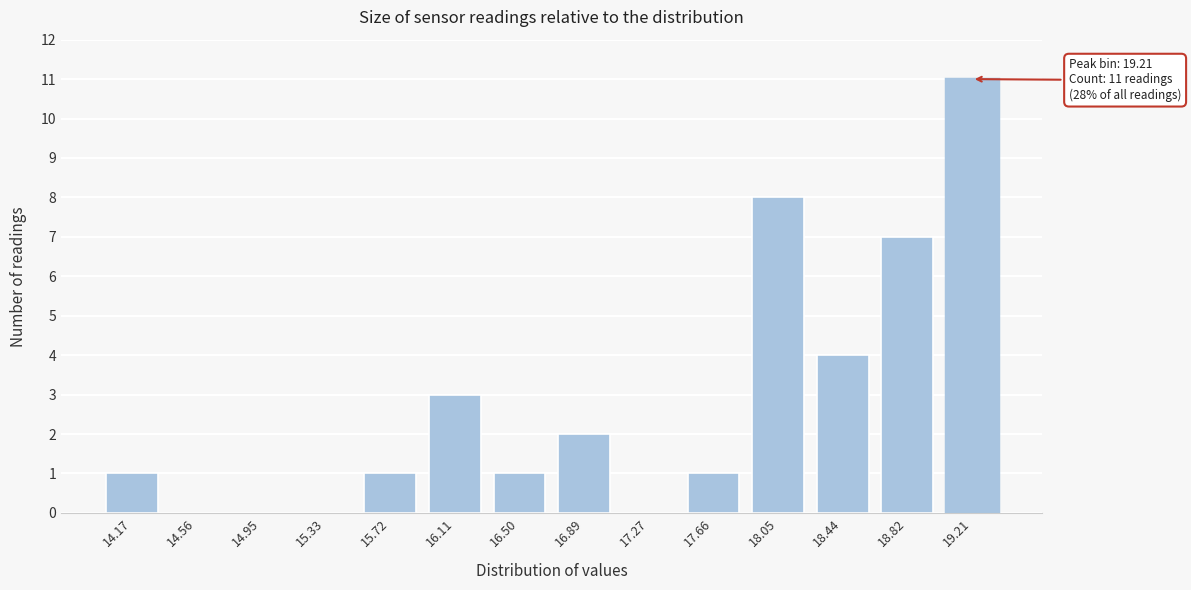

Reading right to left, transcribe all the data shown in this chart.

19.21=11	18.82=7	18.44=4	18.05=8	17.66=1	17.27=0	16.89=2	16.50=1	16.11=3	15.72=1	15.33=0	14.95=0	14.56=0	14.17=1